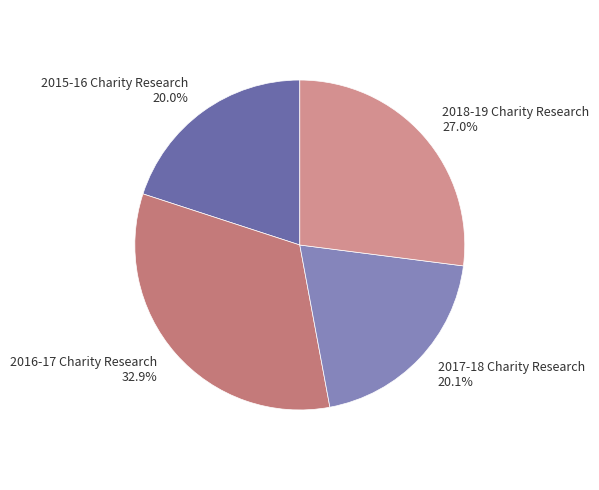

To the nearest percent, what is the difference between the largest and smallest slice percentages?

13%